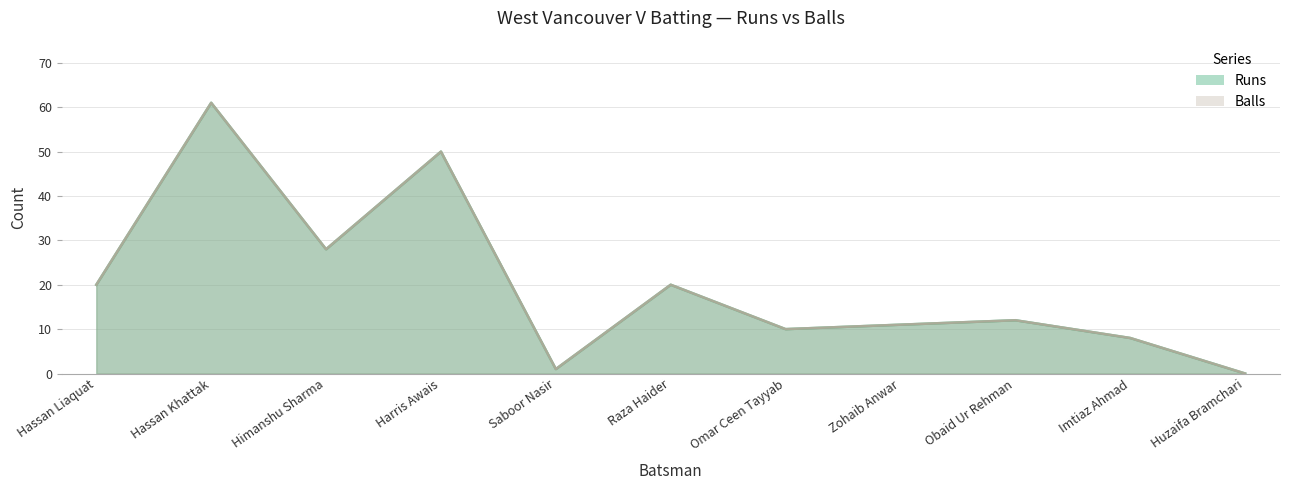

The value of Runs at Huzaifa Bramchari is -19. True or false?

False